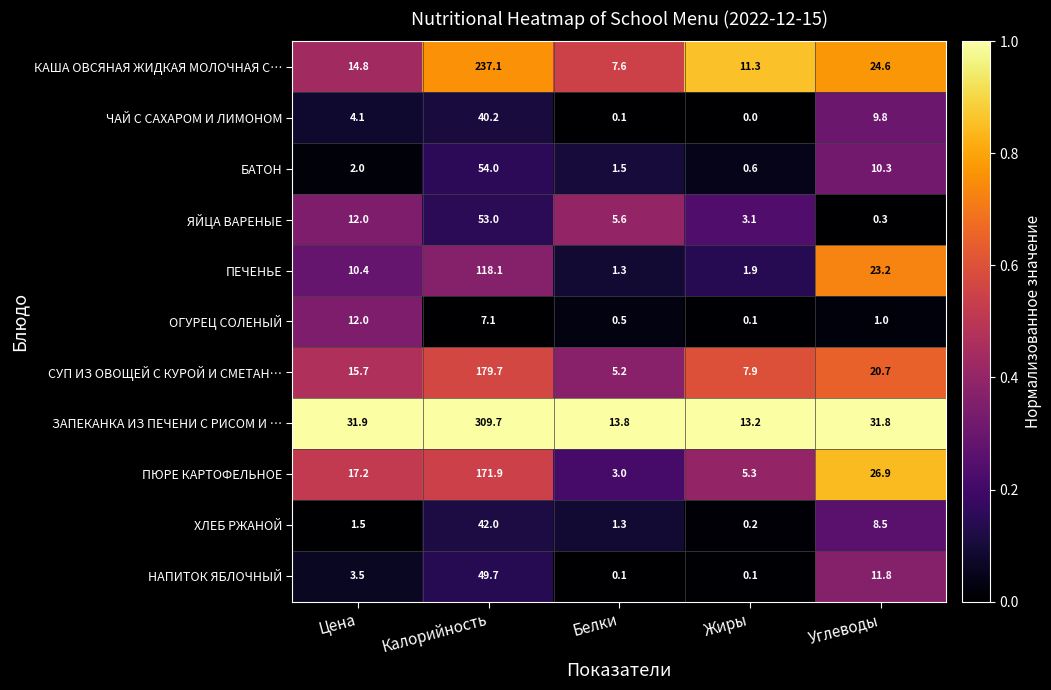

What is the total value across all series at Белки?

40.0